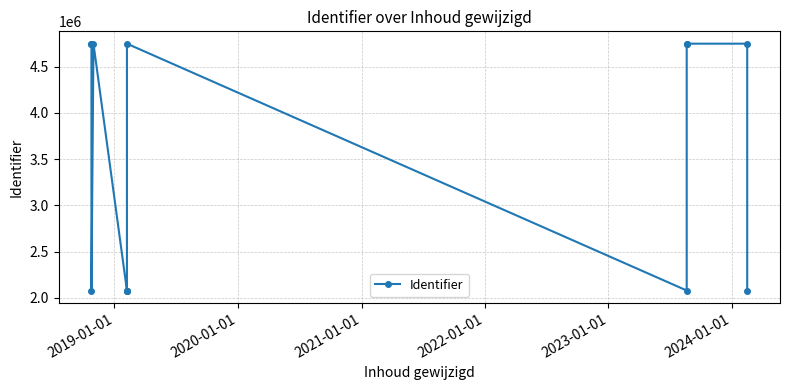

How many data points does each series have?

13